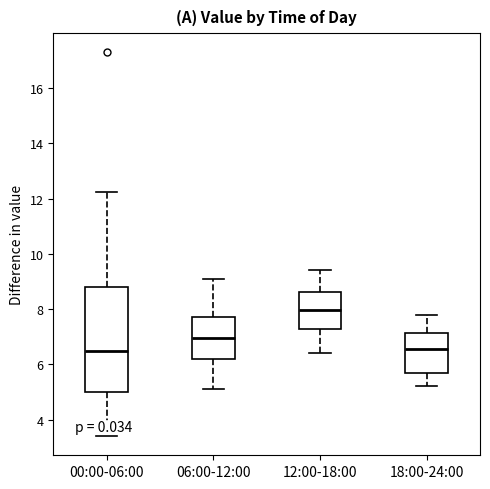

Where does the upper whisker of the box for 00:00-06:00 end on the y-axis? The values are not printed on the chart, so give them approximately, as read against the axis.

12.2